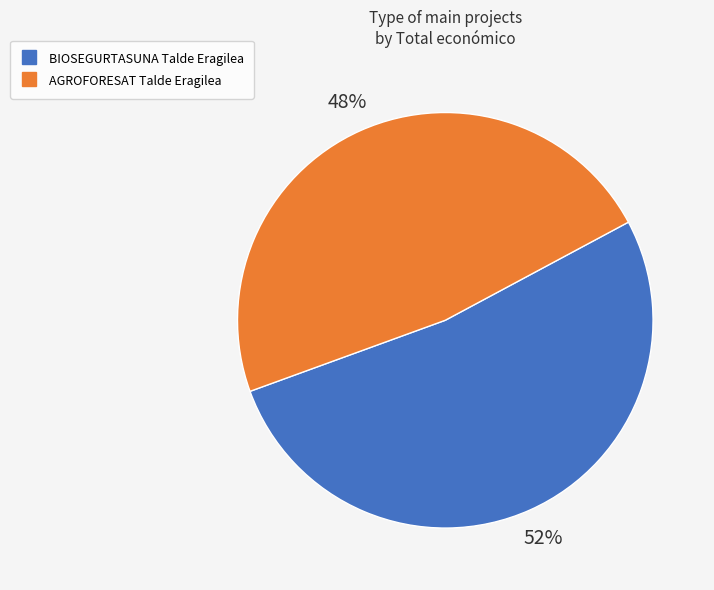

Count the number of slices in the pie.

2